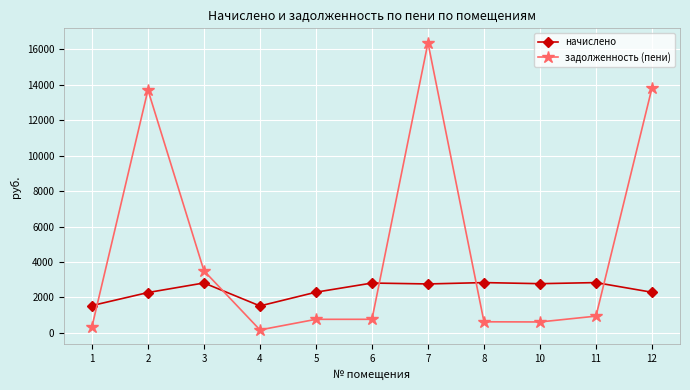

What is the minimum value for начислено?

1520.7